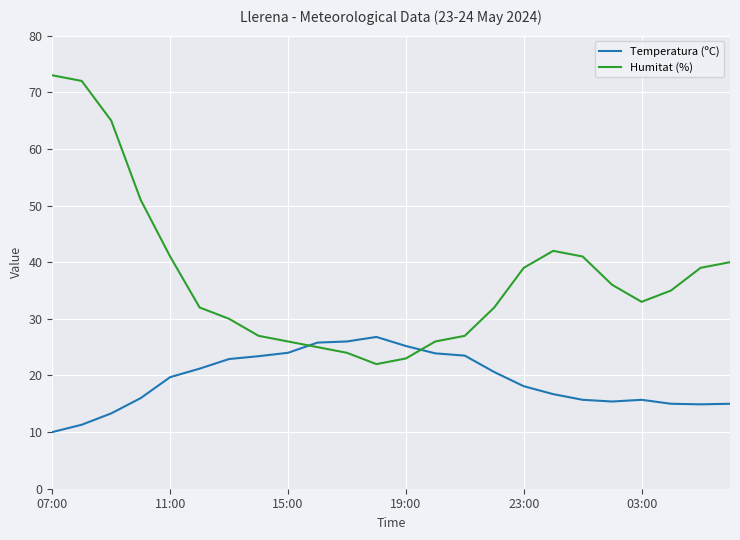

What is the difference between the maximum and minimum values in the Humitat (%) series?

51.0